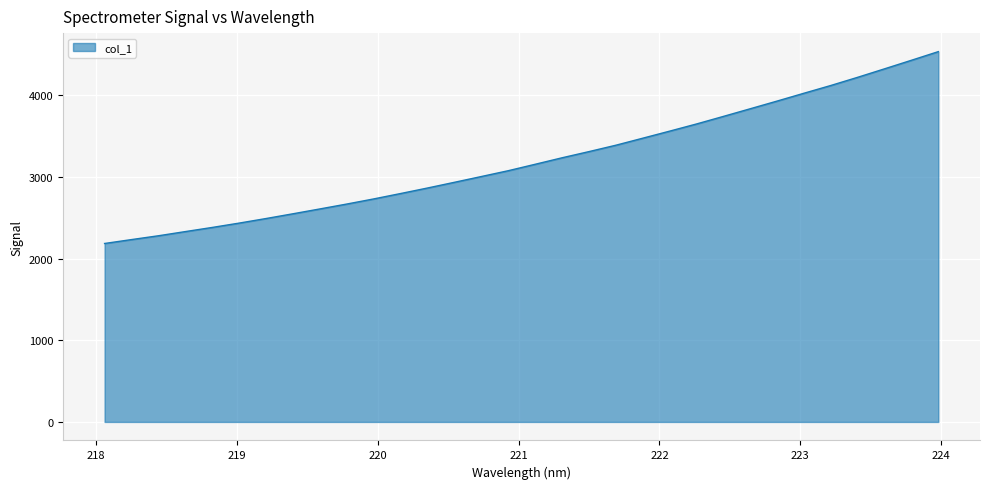

What is the difference between the maximum and minimum values?

2350.3